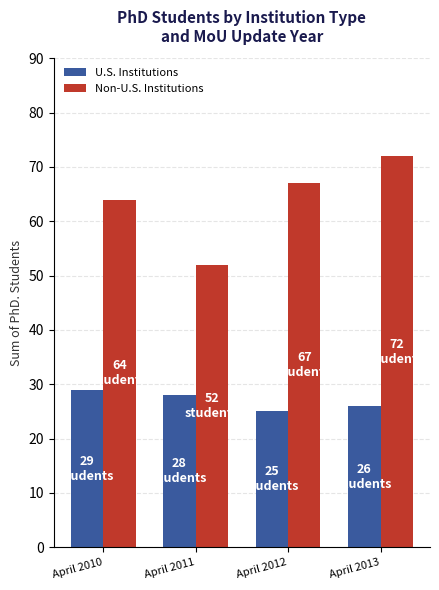

How many values in the Non-U.S. Institutions series are below 67?

2